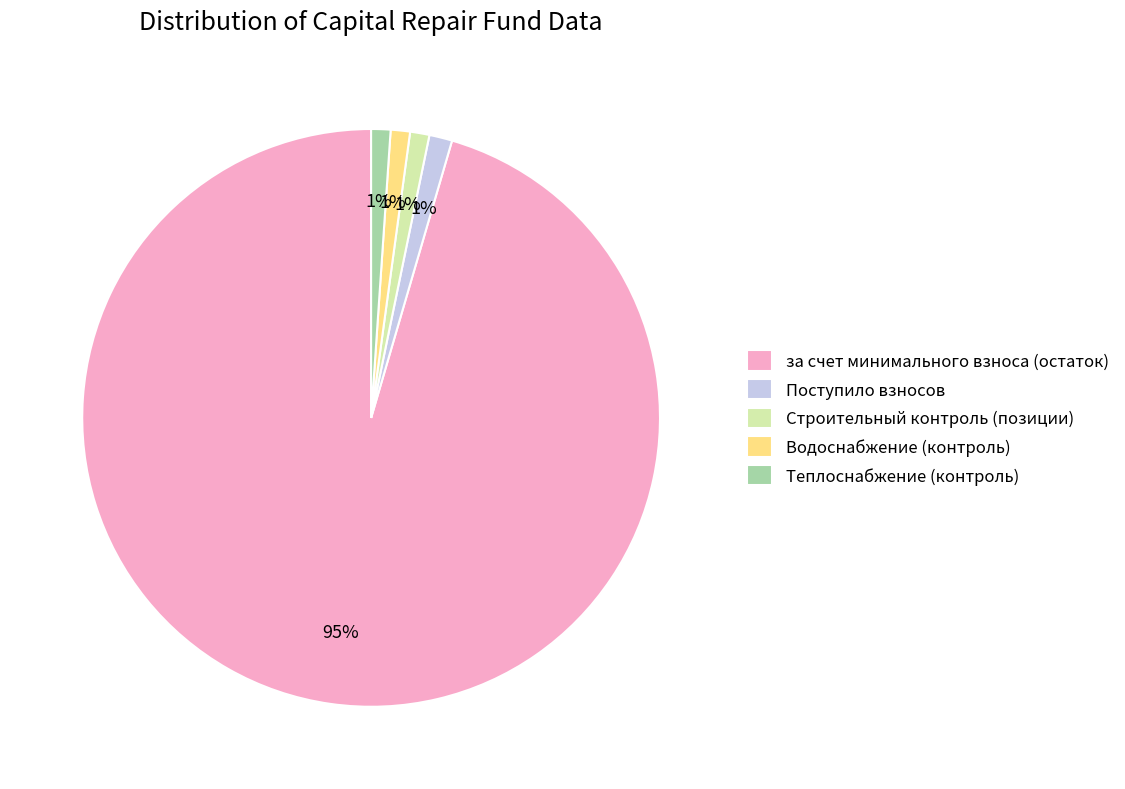

Combined, do Водоснабжение (контроль) and Строительный контроль (позиции) account for over 50%?

No